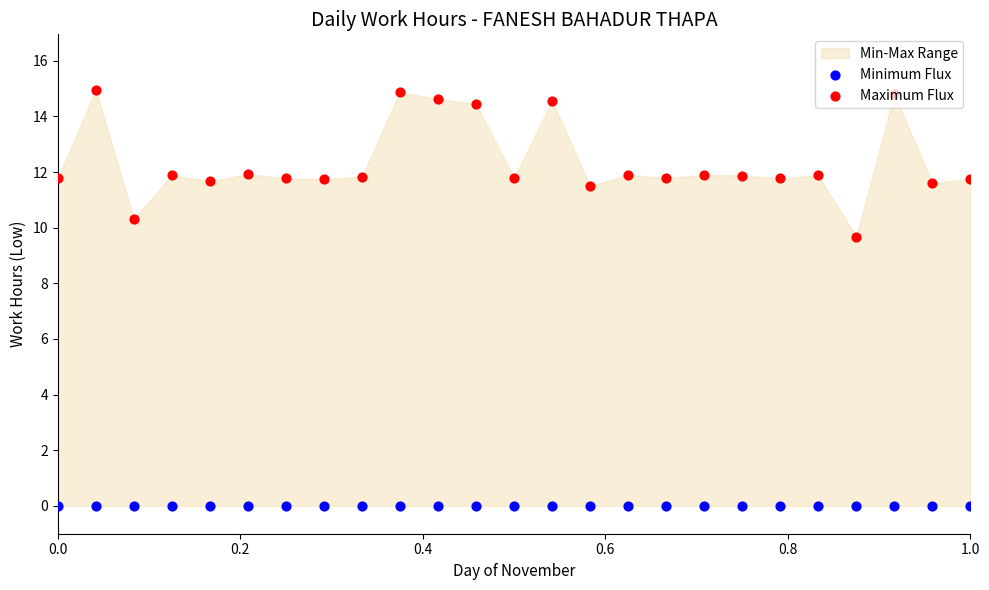

At how many categories does at least one series exceed 7?

25